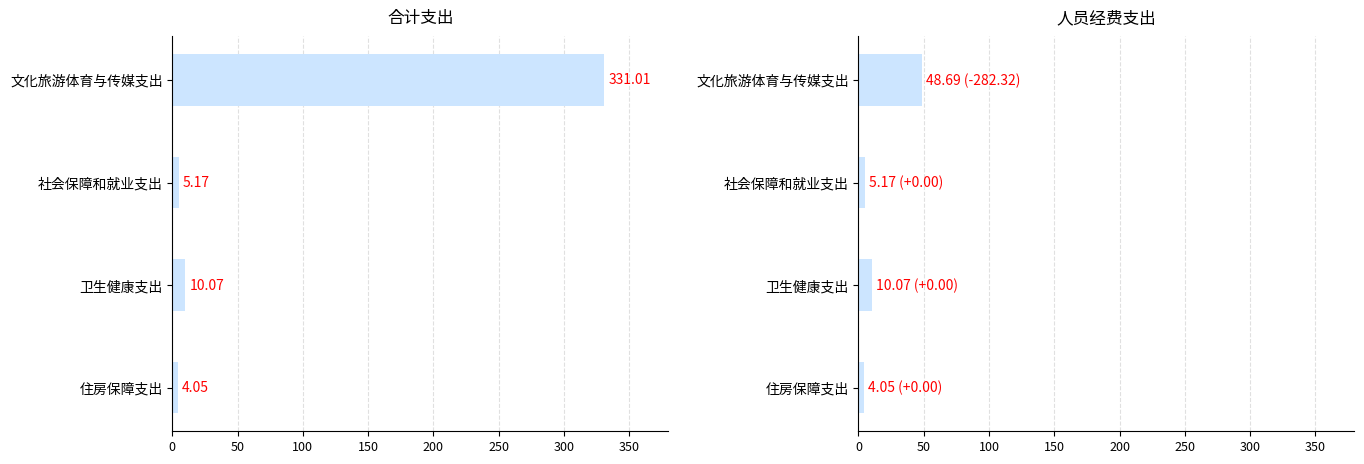

What is the difference between the maximum and minimum values in the 人员经费 series?

44.6